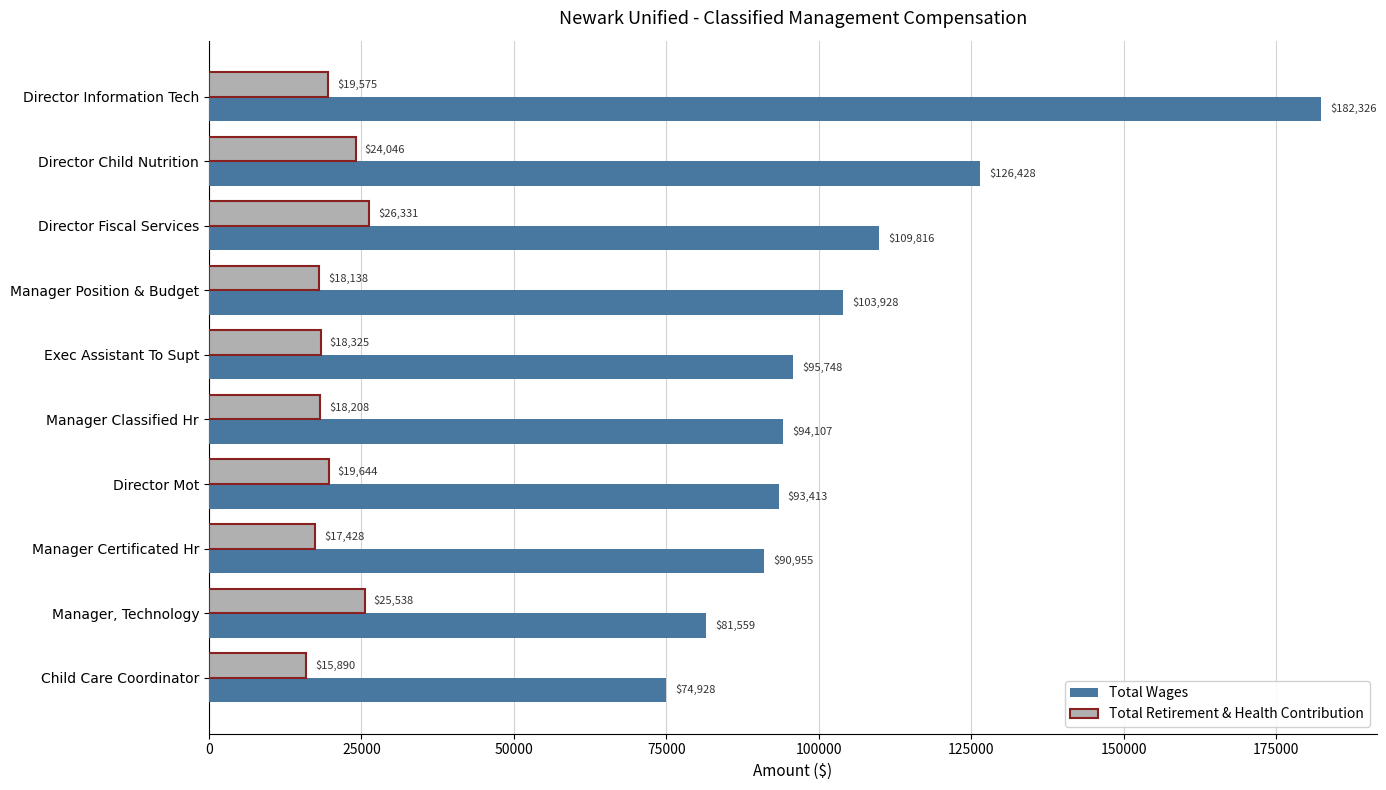

What is the difference between the maximum and minimum values in the Total Wages series?

107398